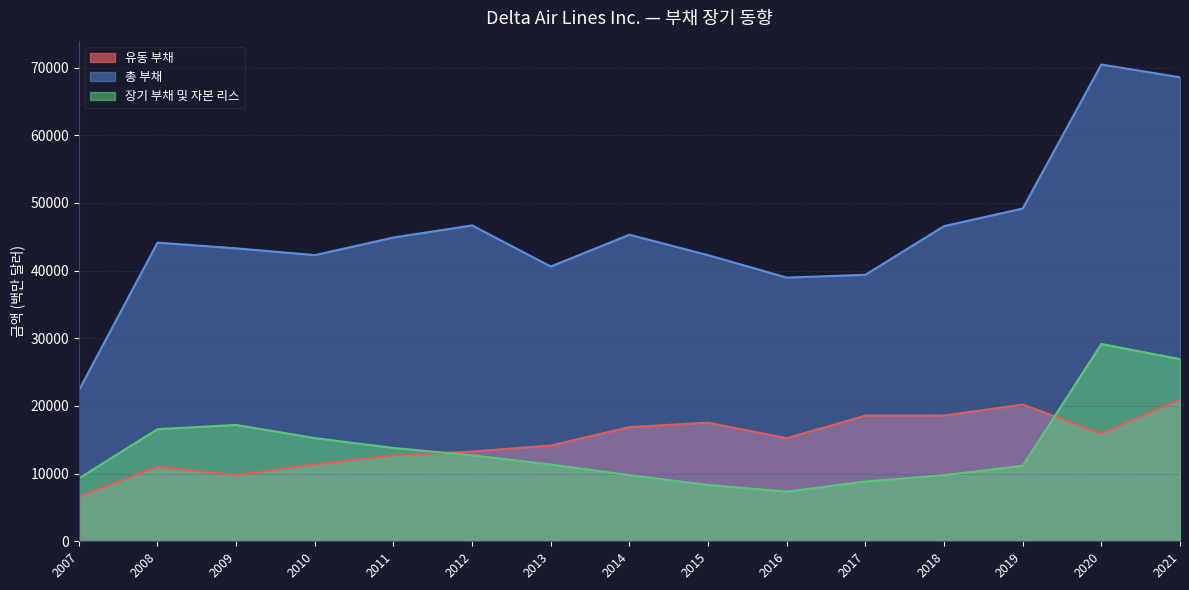

True or false: 총 부채 and 장기 부채 및 자본 리스 intersect in this chart.

False